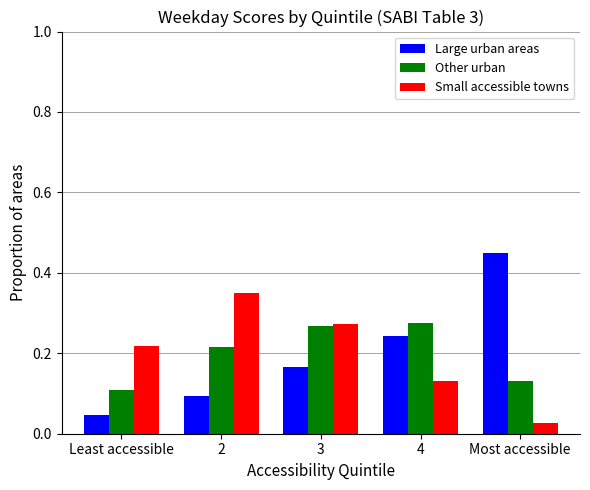

The Other urban series shows 0.1 at 2. True or false?

False